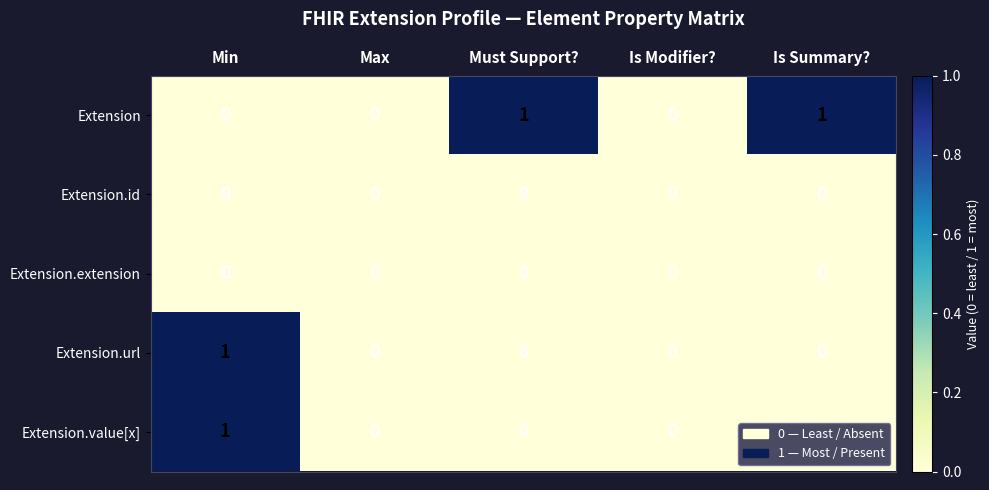

Is it true that Extension.extension equals 0 at Must Support??

True